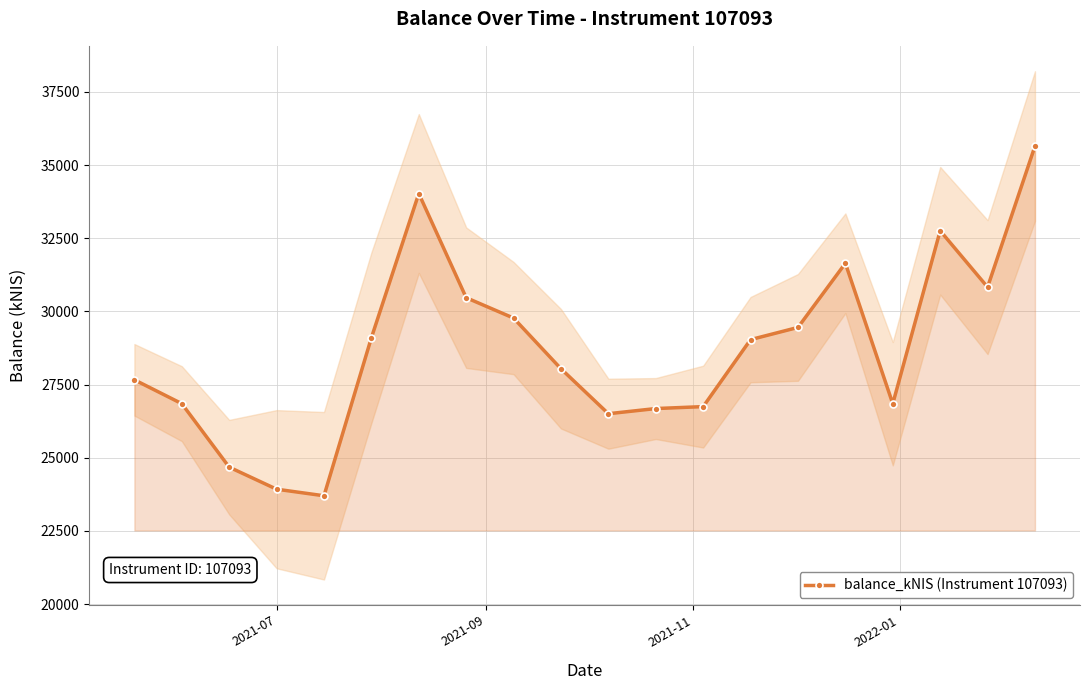

How many interior local peaks (higher than both neighbors) does the data have?

3